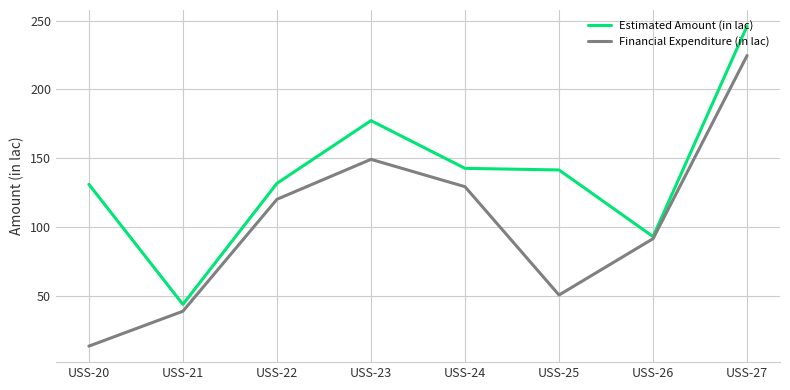

What value does the Financial Expenditure (in lac) series have at USS-22?

120.3